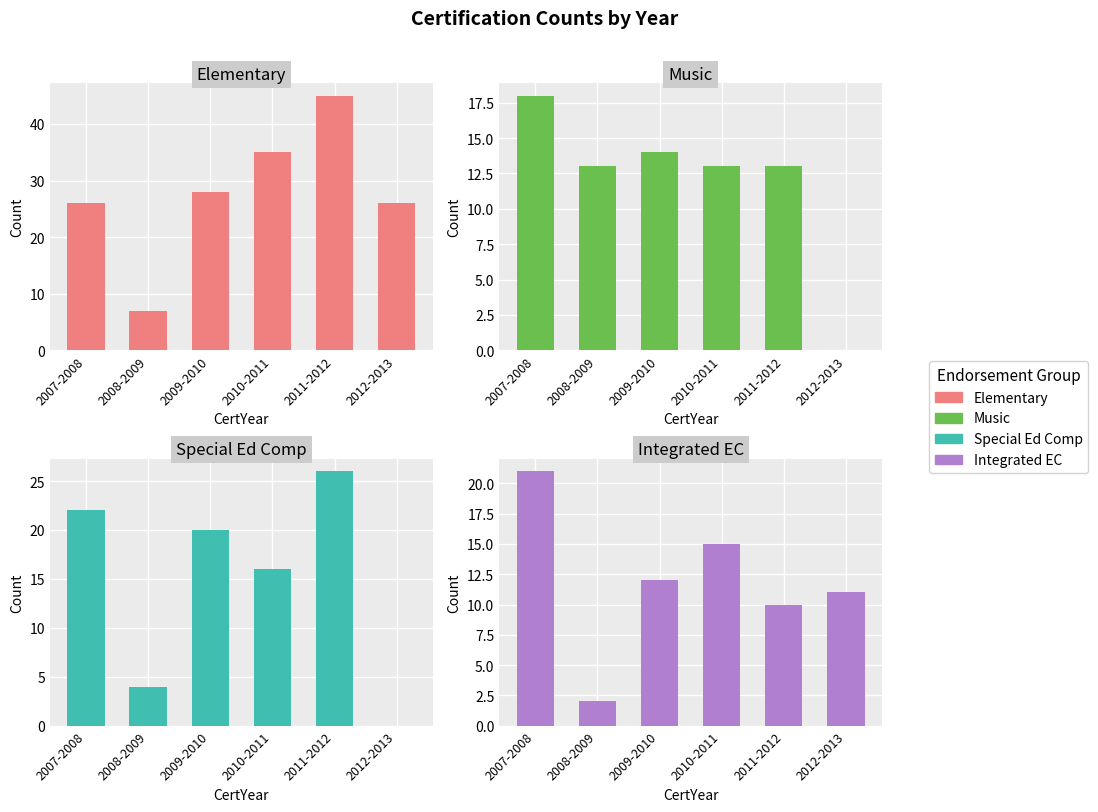

Are the bars grouped side by side (vs. stacked)?

Yes